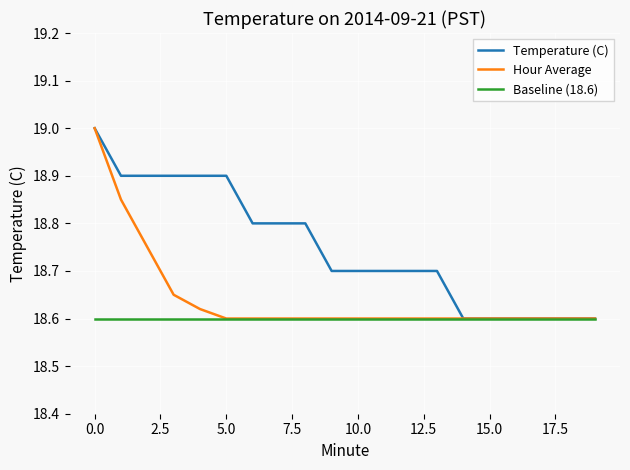

Rank the series by their average value, from lowest to highest.

Baseline (18.6), Hour Average, Temperature (C)